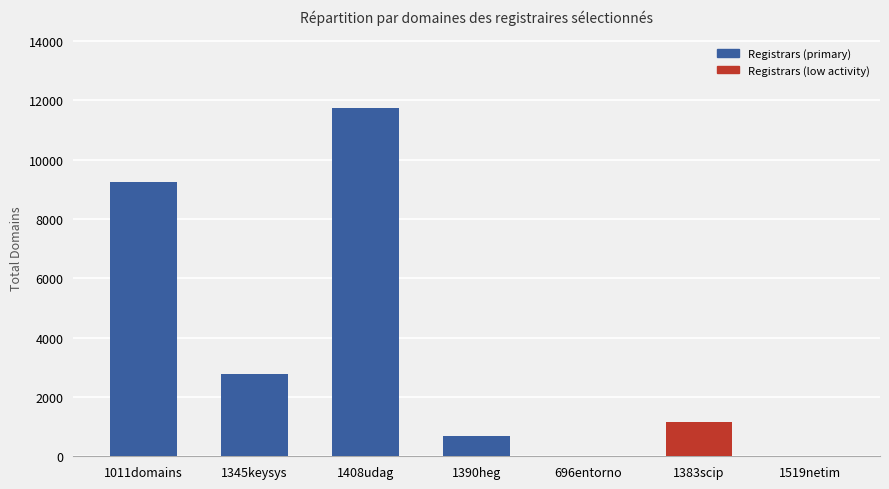

The value at 1519netim is 21. True or false?

True